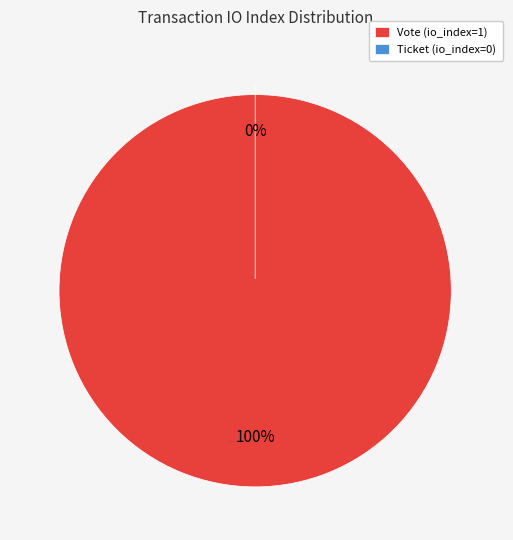

What percentage do Vote (io_index=1) and Ticket (io_index=0) together represent?

100.0%